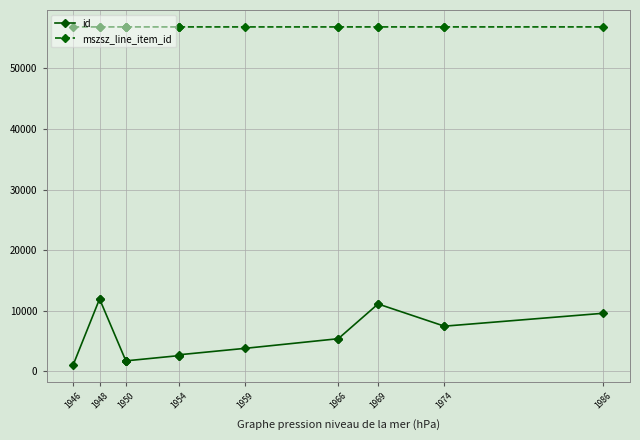

Which has a higher value, 1950 or 1954?

1954